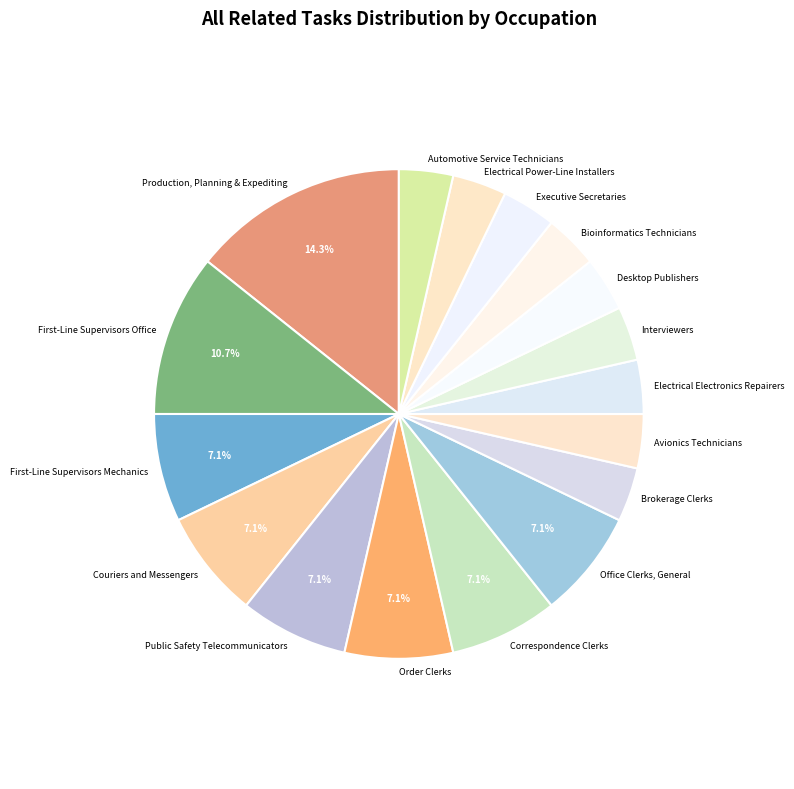

Which slice is the largest?

Production, Planning & Expediting